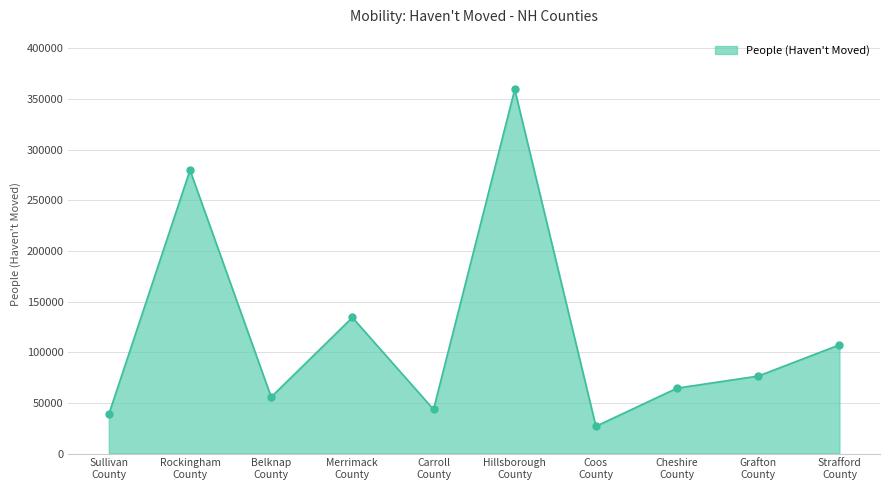

What is the maximum value shown in the chart?

359439